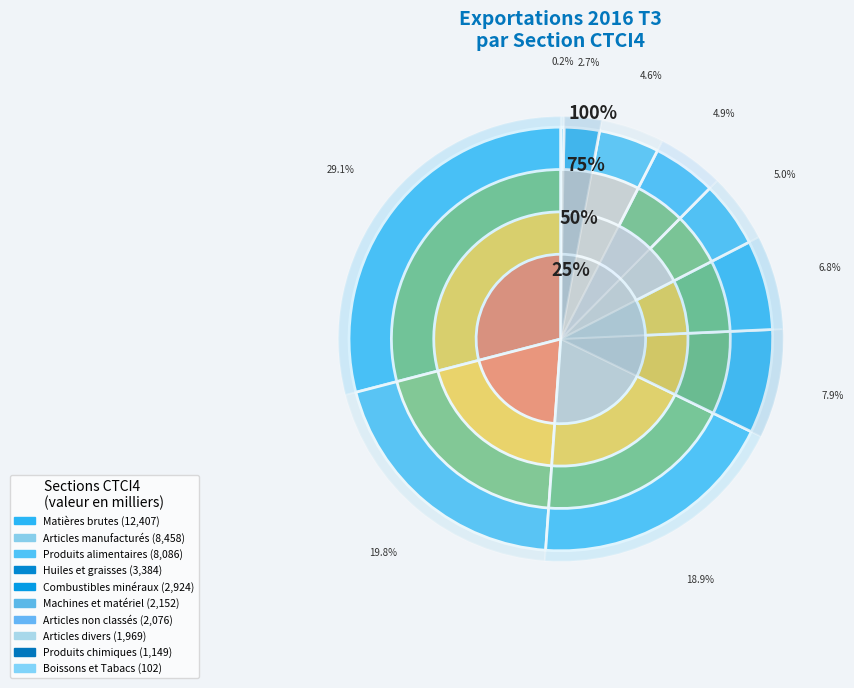

To the nearest percent, what portion does Matières brutes represent?

29%